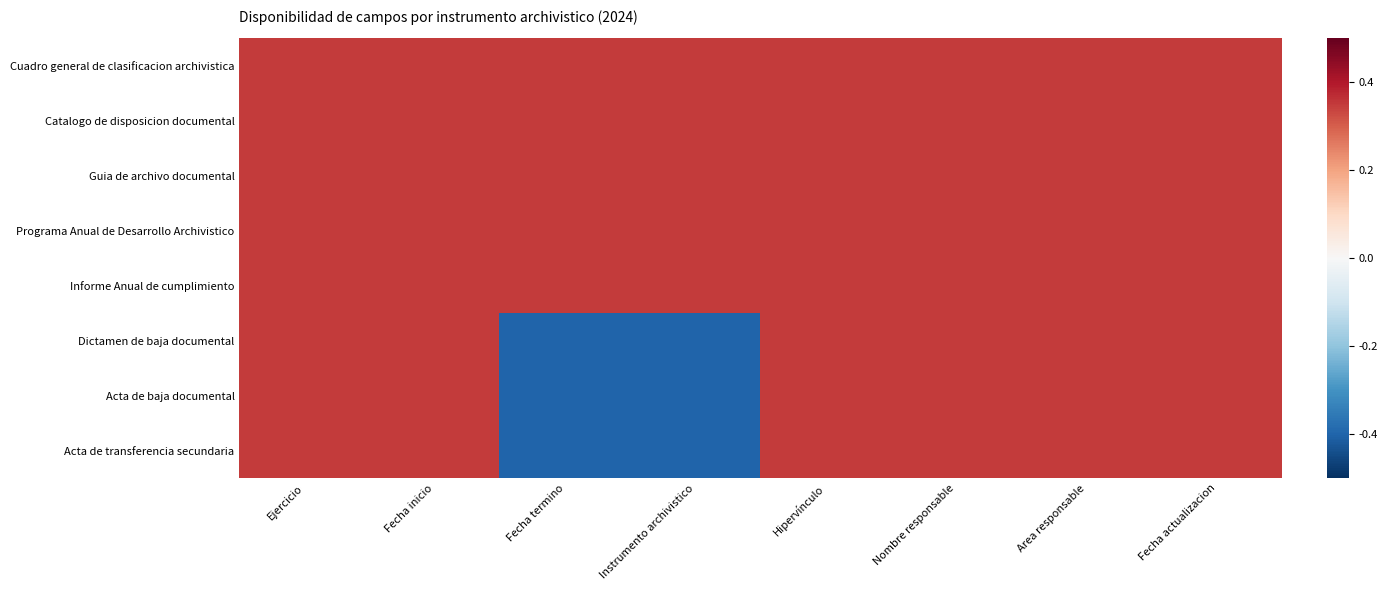

At which category does the chart reach its peak across all series?

Ejercicio